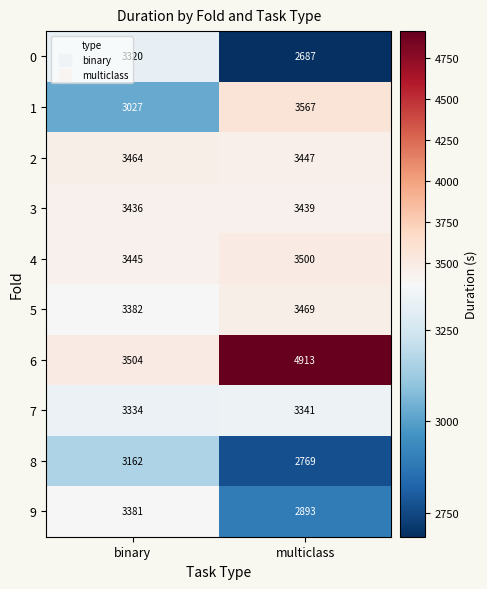

True or false: 6 has a value of 6971 at multiclass.

False